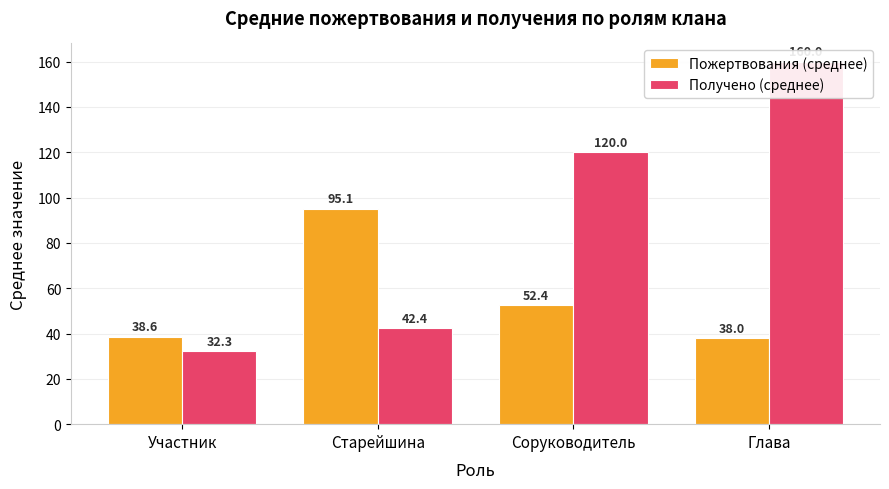

Rank the categories by Получено (среднее) value from lowest to highest.

Участник, Старейшина, Соруководитель, Глава